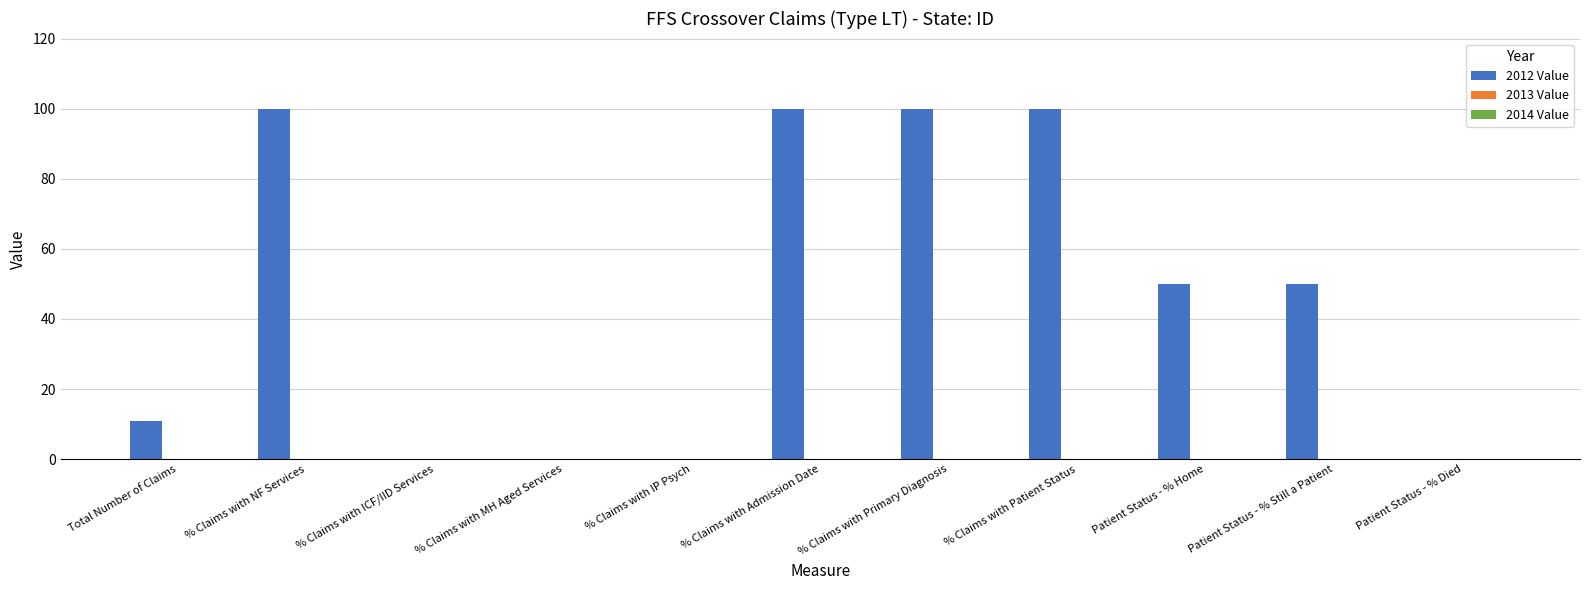

What is the sum of the values at % Claims with Patient Status and % Claims with Primary Diagnosis?

200